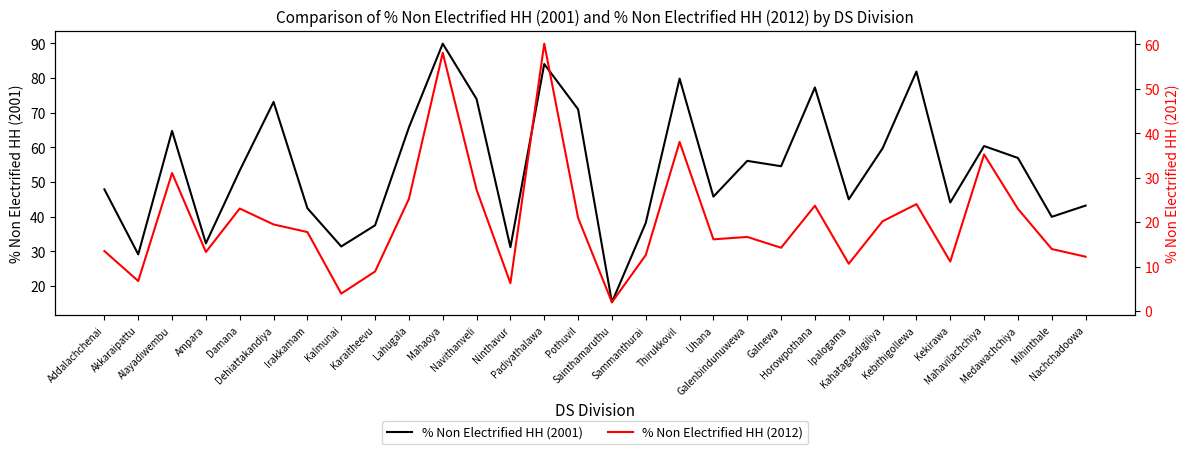

What is the greatest value displayed?

89.9